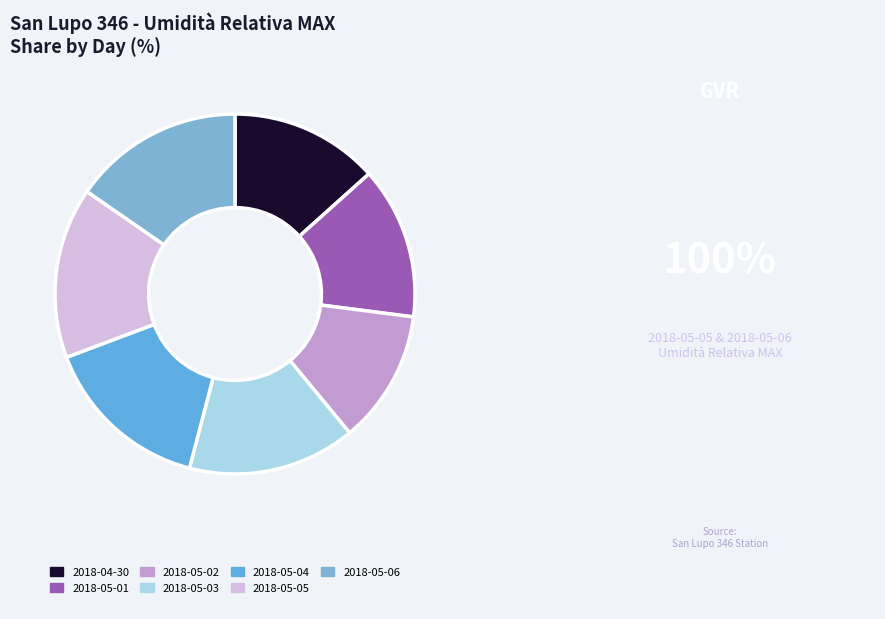

Do 2018-05-02 and 2018-05-05 together represent more than half of the pie?

No